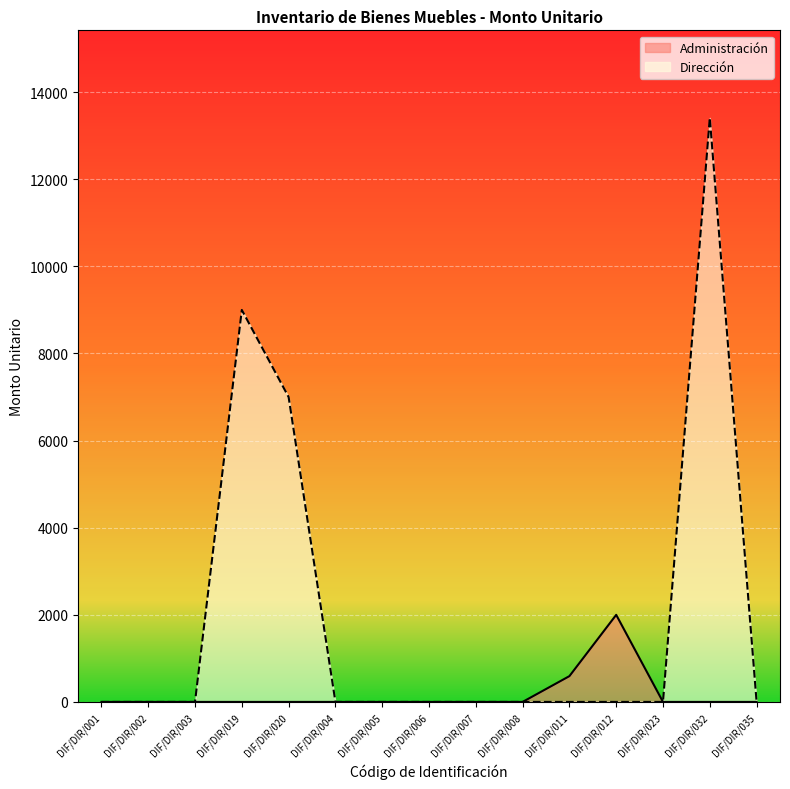

What are all the series names shown in the legend?

Administración, Dirección